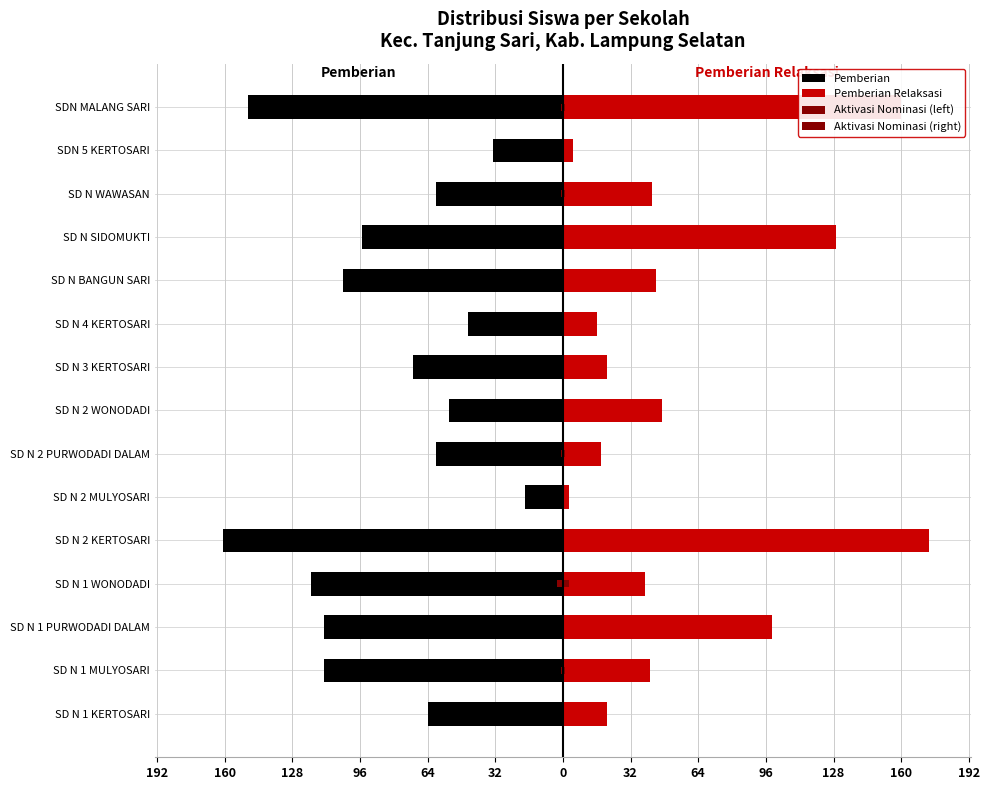

Reading left to right, transcribe all the data shown in this chart.

Pemberian: -64	-113	-113	-119	-161	-18	-60	-54	-71	-45	-104	-95	-60	-33	-149
Pemberian Relaksasi: 21	41	99	39	173	3	18	47	21	16	44	129	42	5	160
Aktivasi Nominasi (left): 0	-1	0	-3	0	0	-1	0	0	0	0	0	-1	0	-1
Aktivasi Nominasi (right): 0	1	0	3	0	0	1	0	0	0	0	0	1	0	1